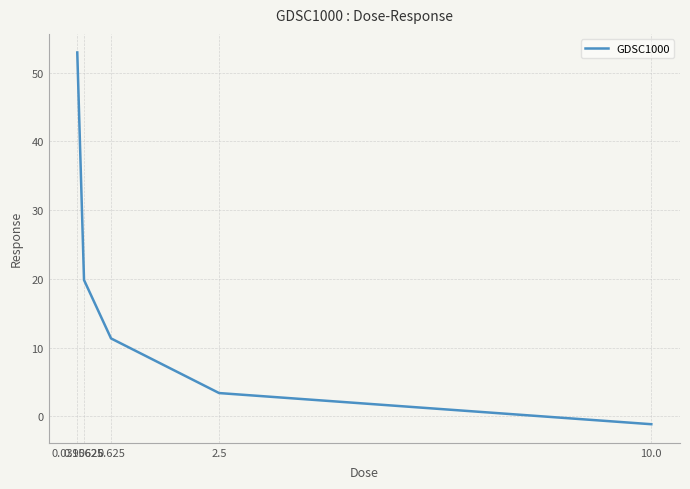

Rank the categories by value from highest to lowest.

0.0390625, 0.15625, 0.625, 2.5, 10.0